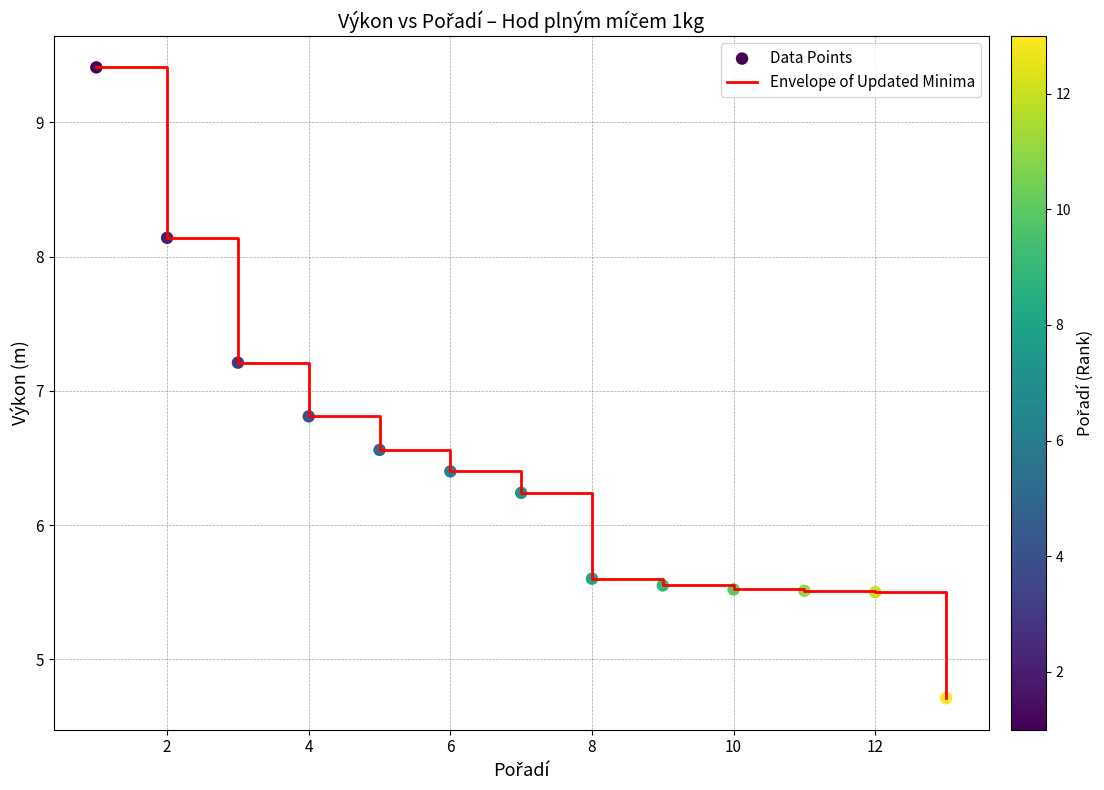

What is the maximum value shown in the chart?

9.4